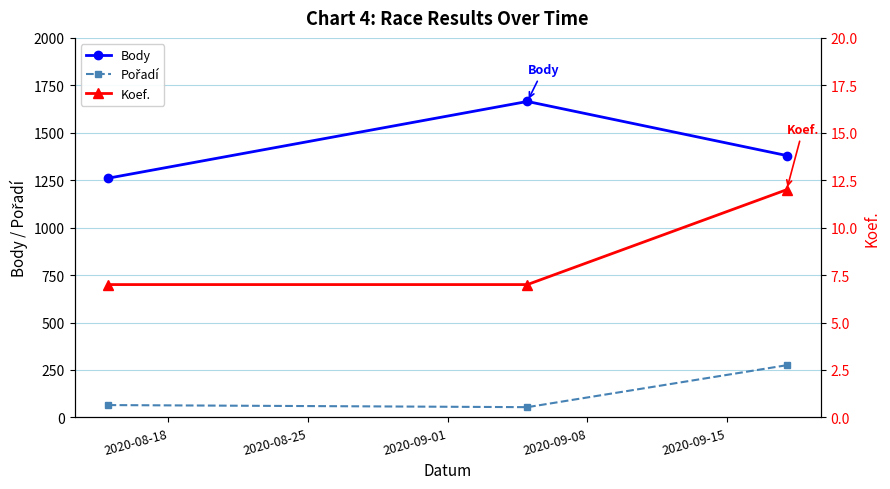

What is the value of the Body point at the 2nd from the left?

1665